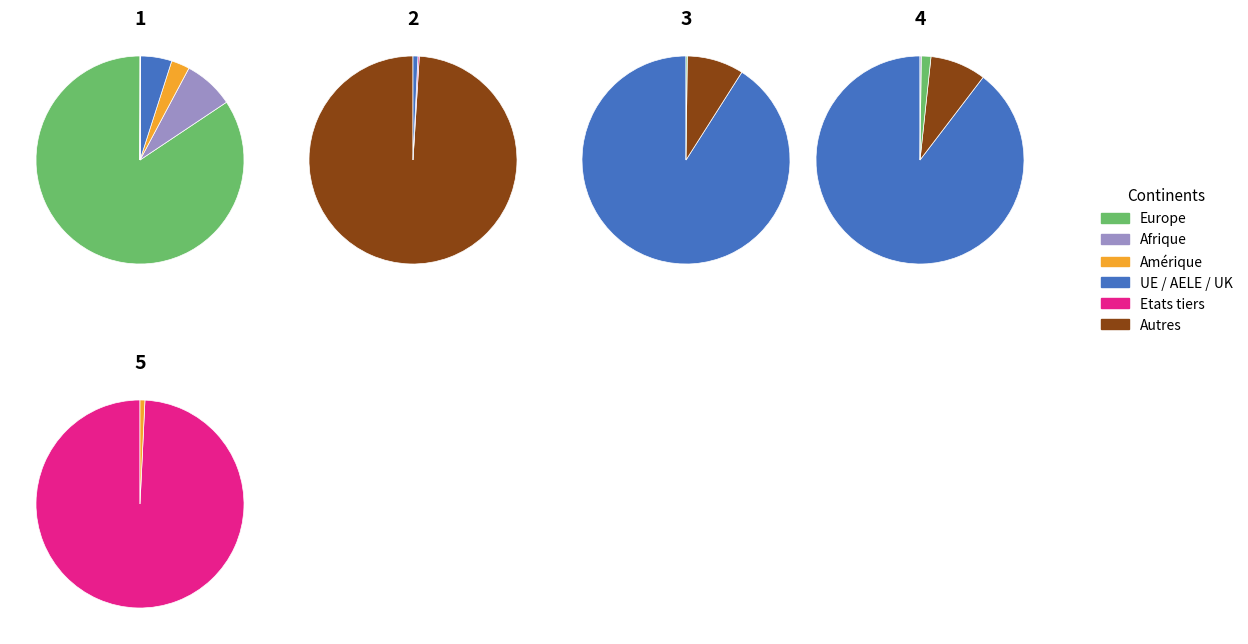

True or false: 0 accounts for 88% of the total.

False